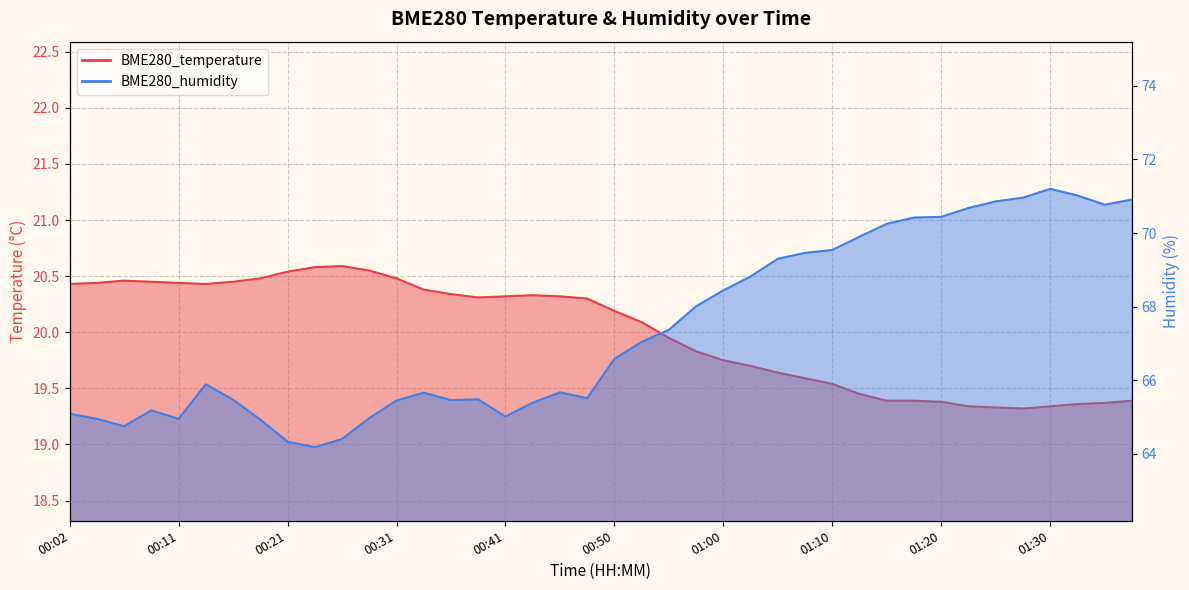

What is the label of the 13th point from the left?

00:31